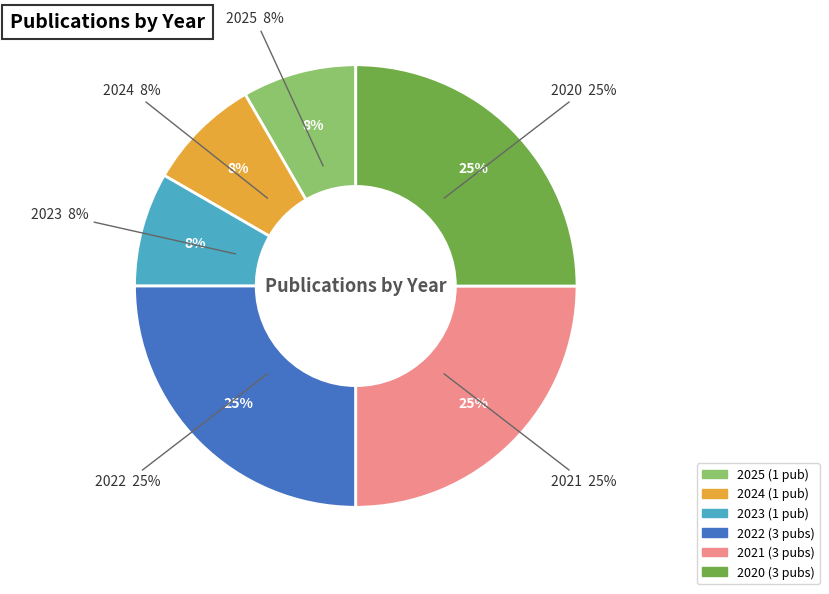

What percentage is NOT represented by 2020?

75.0%